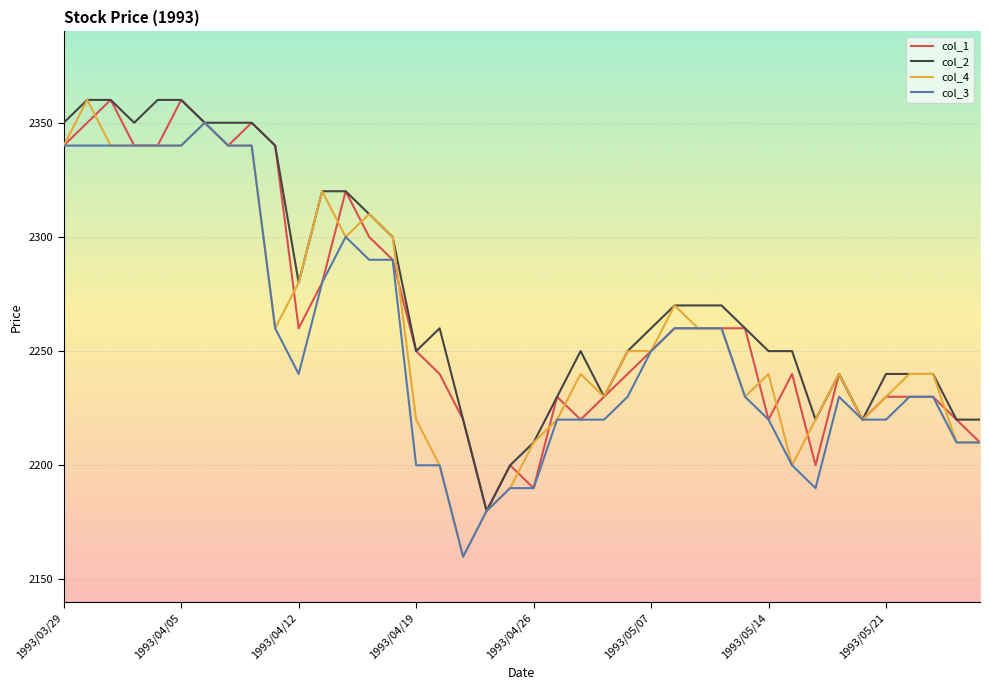

What is the sum of all col_2 values?

91010